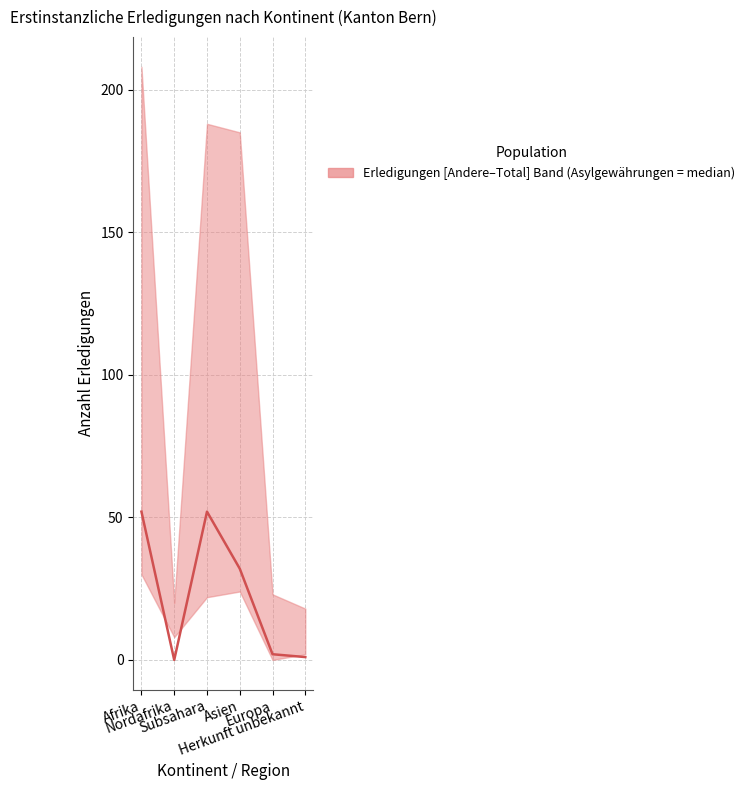

What is the sum of all values?

139